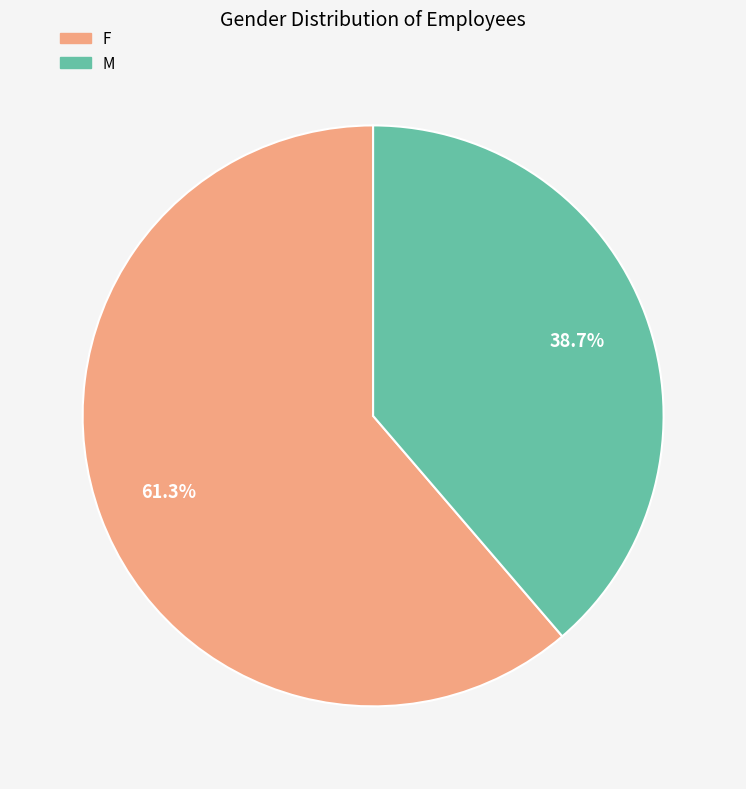

True or false: F accounts for 61% of the total.

True